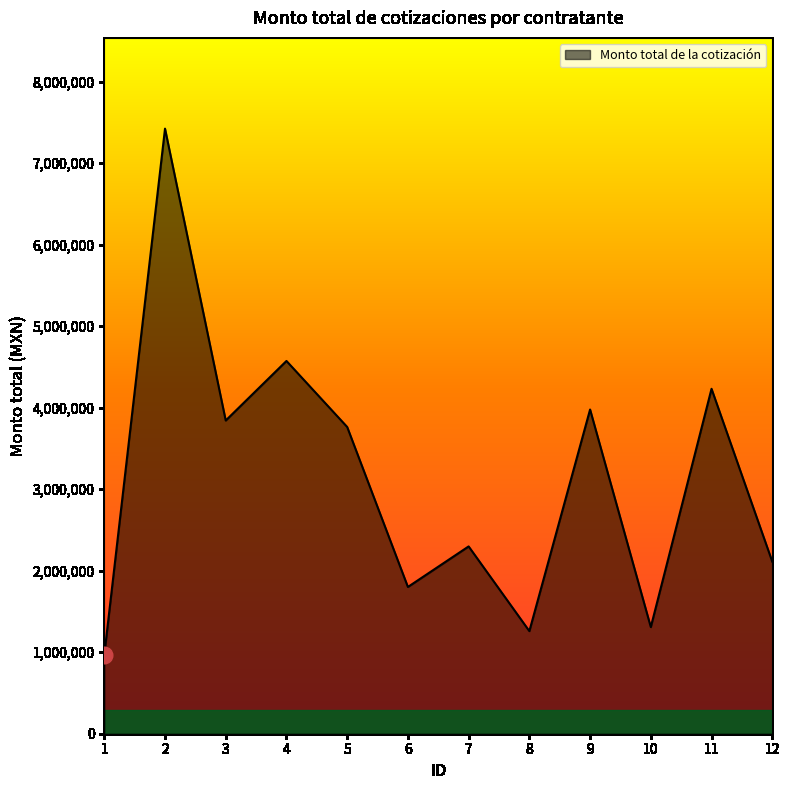

What is the difference between the maximum and minimum values?

6453943.9